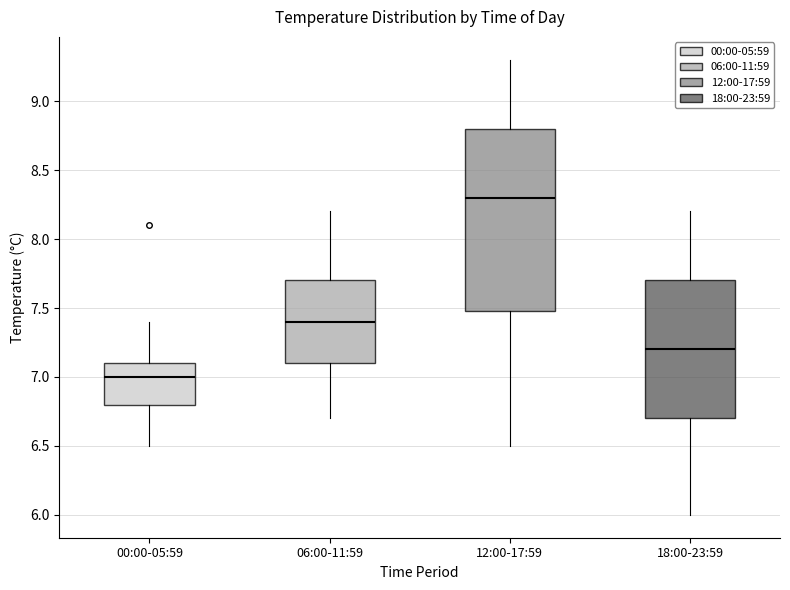

Reading left to right, transcribe this box plot: for each box, give where its median line is, the range the box spans, and where its two whiskers end, as read against the y-axis. The values are not printed on the chart, so give them approximately, as read against the axis.

00:00-05:59: median 7.0, box 6.8 to 7.1, whiskers 6.5 to 7.4
06:00-11:59: median 7.4, box 7.1 to 7.7, whiskers 6.7 to 8.2
12:00-17:59: median 8.3, box 7.5 to 8.8, whiskers 6.5 to 9.3
18:00-23:59: median 7.2, box 6.7 to 7.7, whiskers 6.0 to 8.2